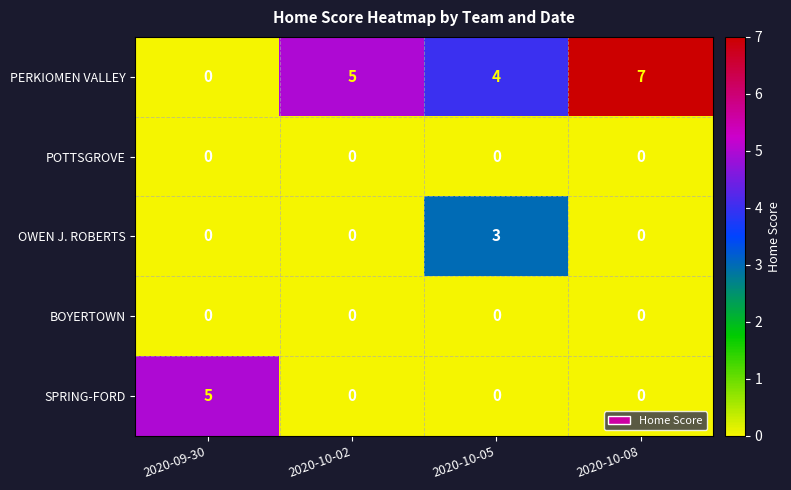

Which series has the widest spread of values?

PERKIOMEN VALLEY